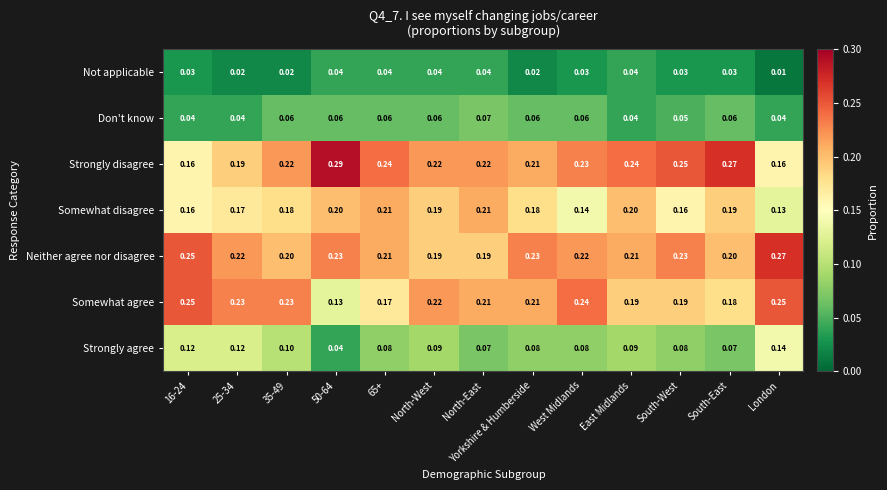

Rank the series by their maximum value, from highest to lowest.

Strongly disagree, Neither agree nor disagree, Somewhat agree, Somewhat disagree, Strongly agree, Don't know, Not applicable